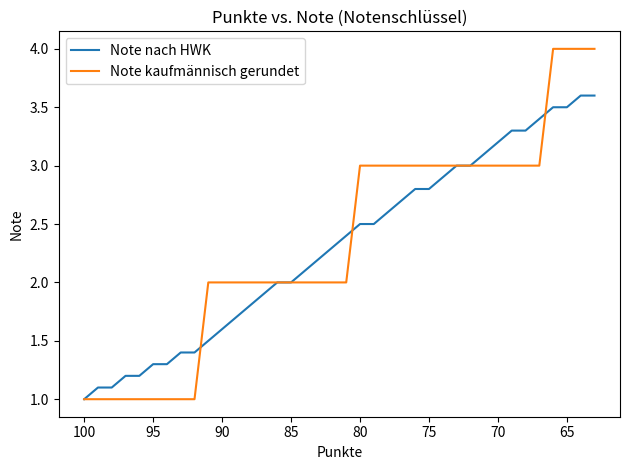

How many intersections are there between Note nach HWK and Note kaufmännisch gerundet?

3